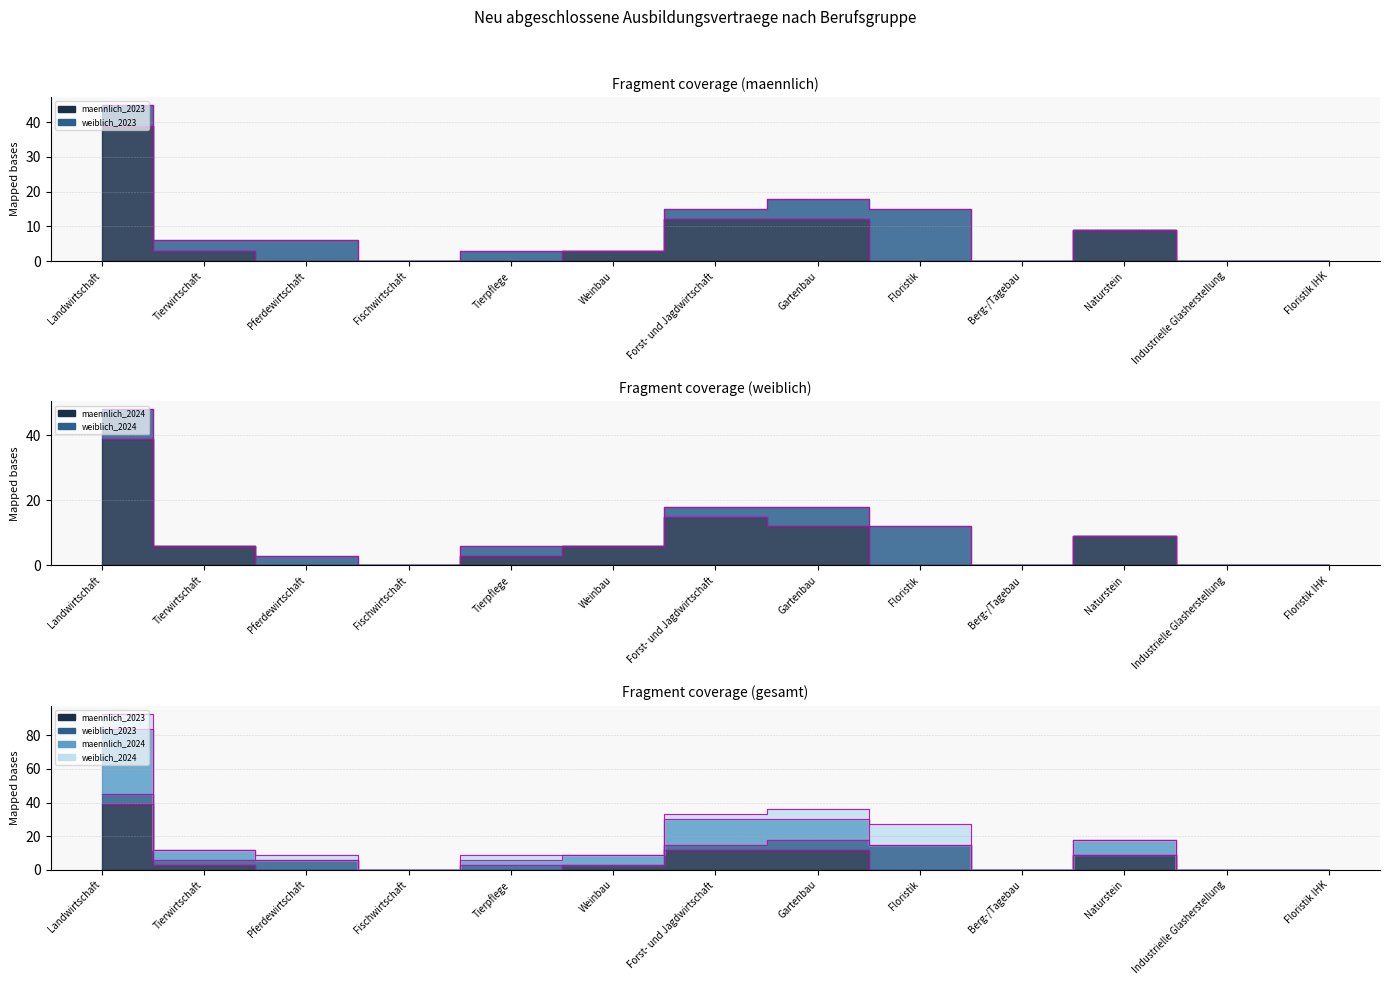

True or false: maennlich_2023 and maennlich_2024 intersect in this chart.

False